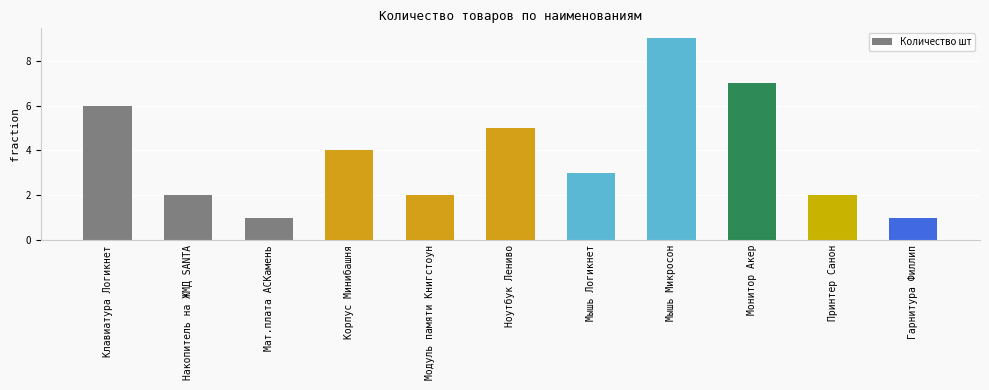

The value at Монитор Акер is 7. True or false?

True